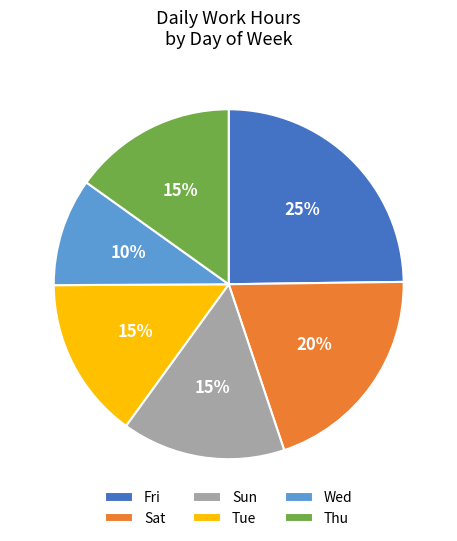

To the nearest percent, what is the average slice percentage?

17%